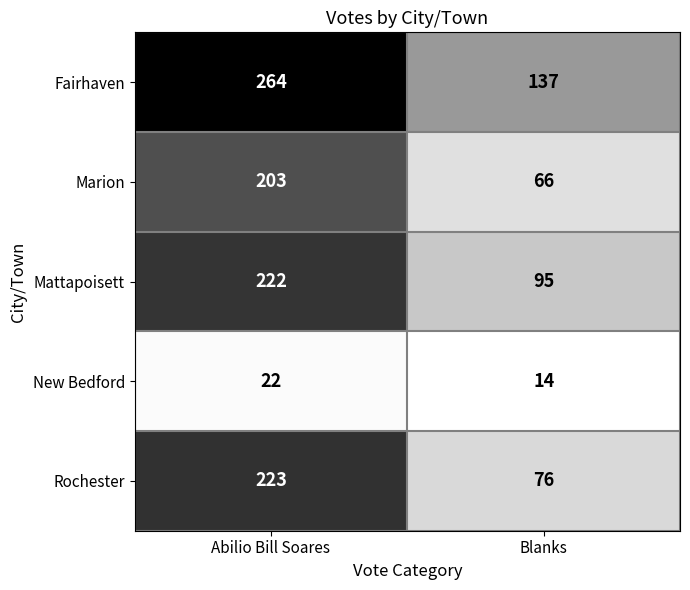

At Abilio Bill Soares, list the series in order from smallest to largest.

New Bedford, Marion, Mattapoisett, Rochester, Fairhaven